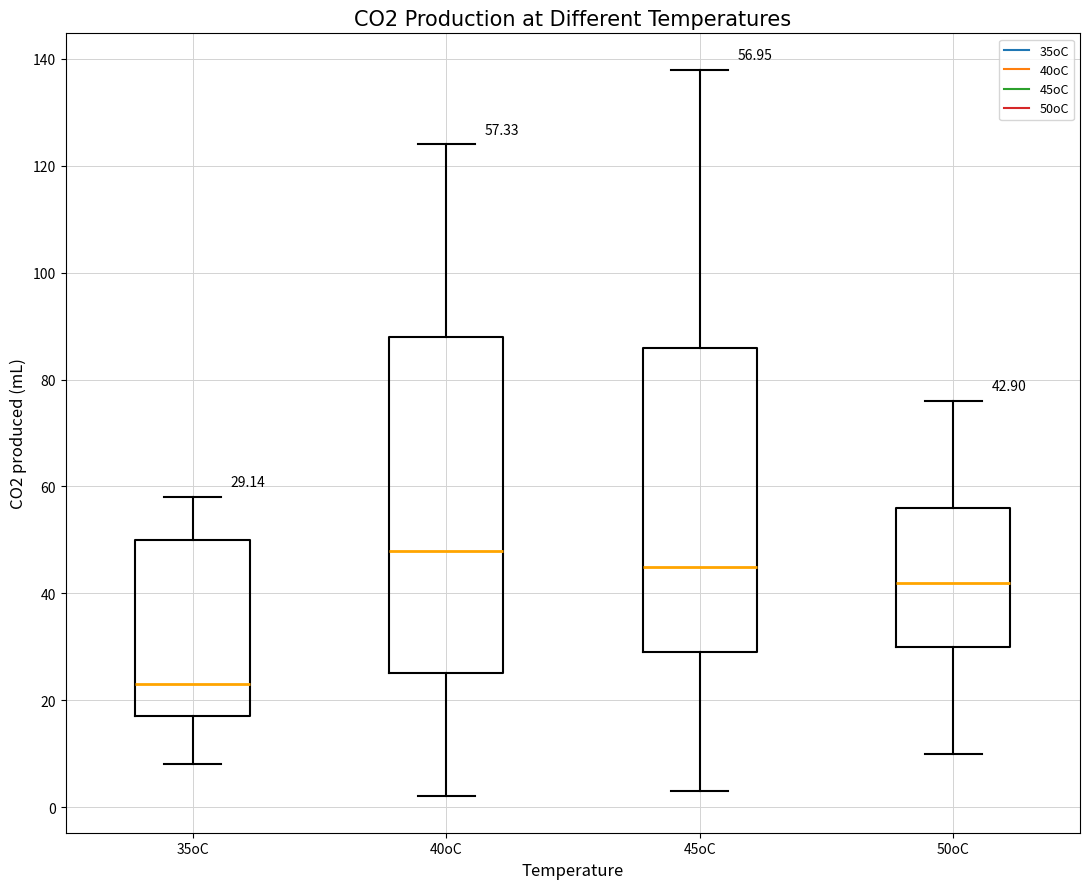

Which box has the lowest median line?

35oC